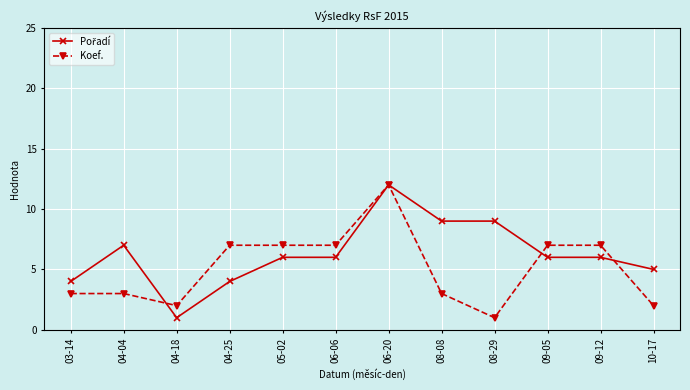

How many categories are shown in the chart?

12